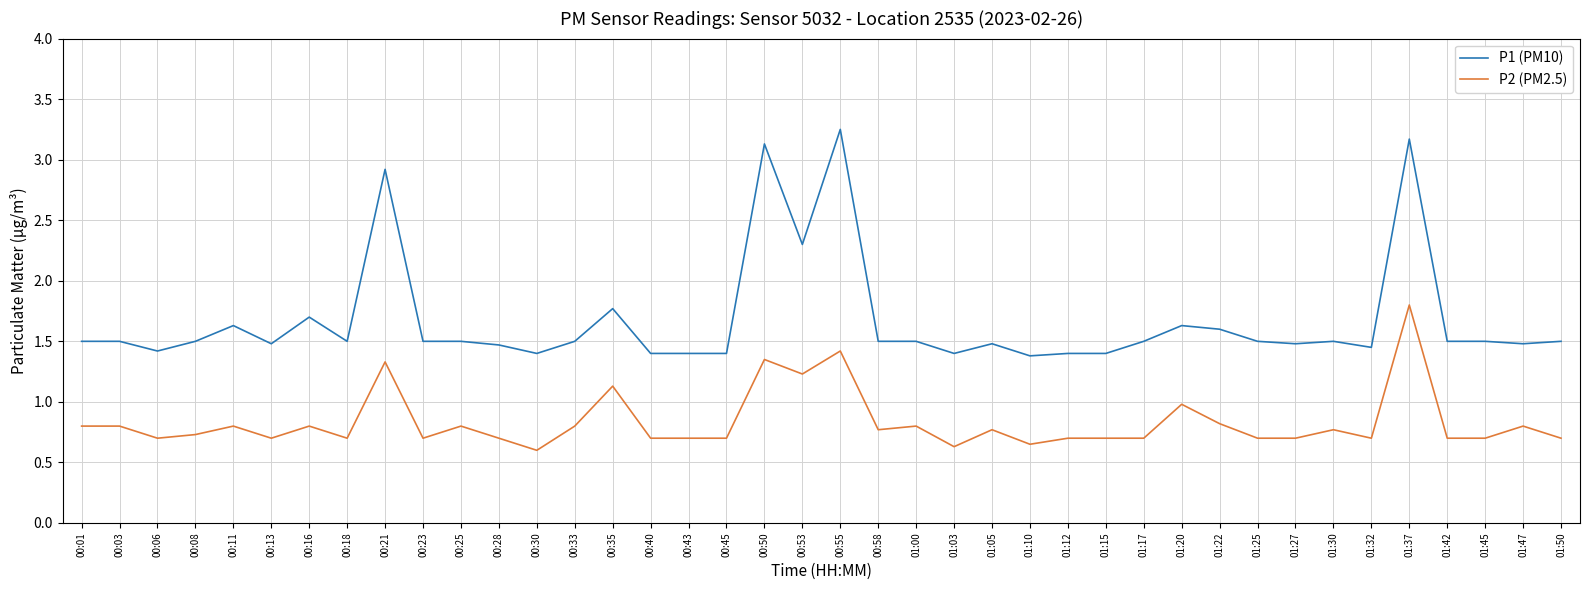

What is the total value across all series at 00:01?

2.3